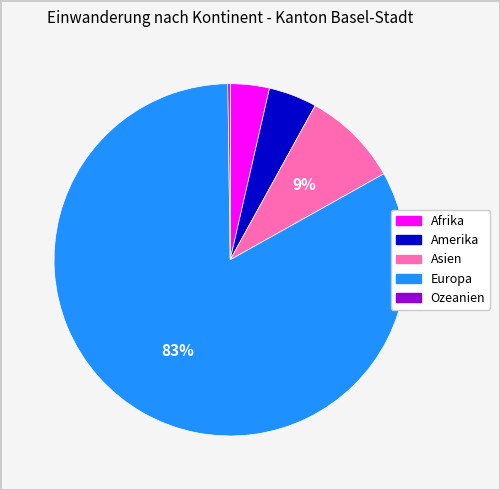

Is the sum of Asien and Amerika greater than half?

No